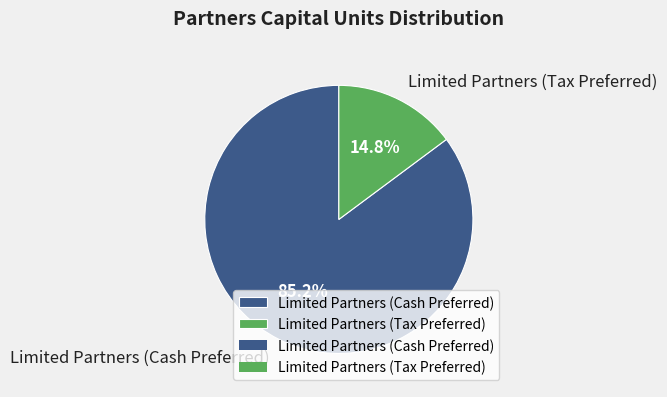

How many segments does this pie chart have?

2